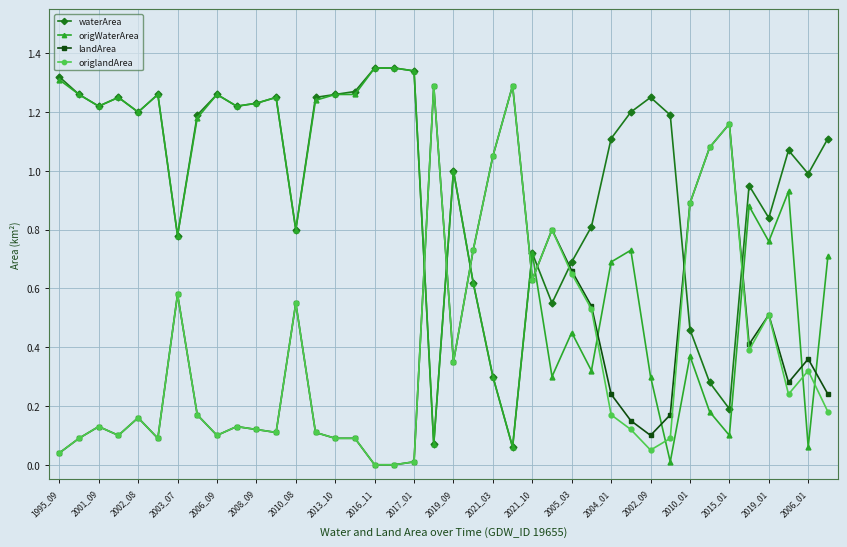

How many intersections are there between waterArea and origlandArea?

8